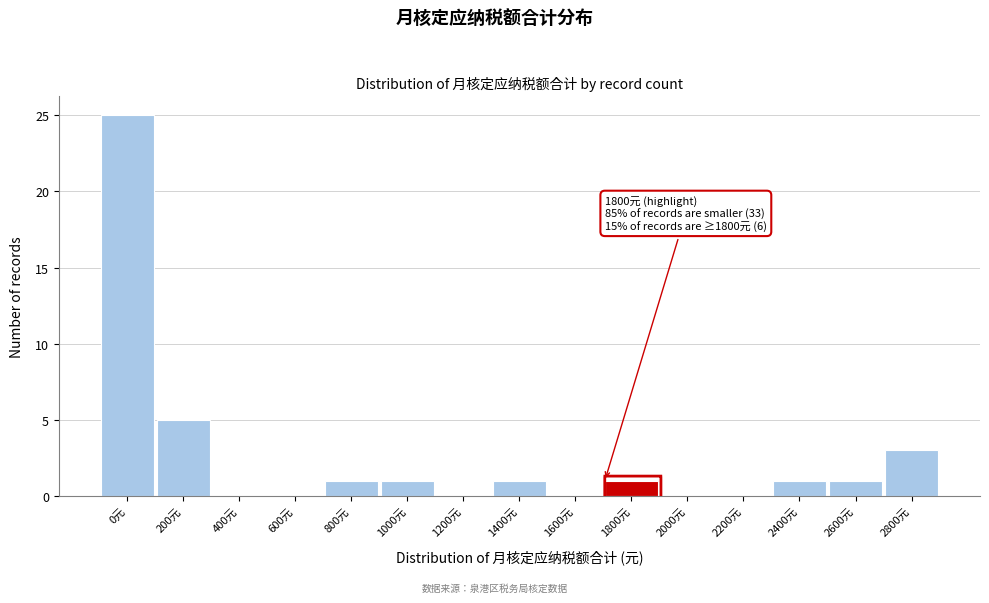

Reading left to right, list all the values displayed in this chart.

0元=25	200元=5	400元=0	600元=0	800元=1	1000元=1	1200元=0	1400元=1	1600元=0	1800元=1	2000元=0	2200元=0	2400元=1	2600元=1	2800元=3